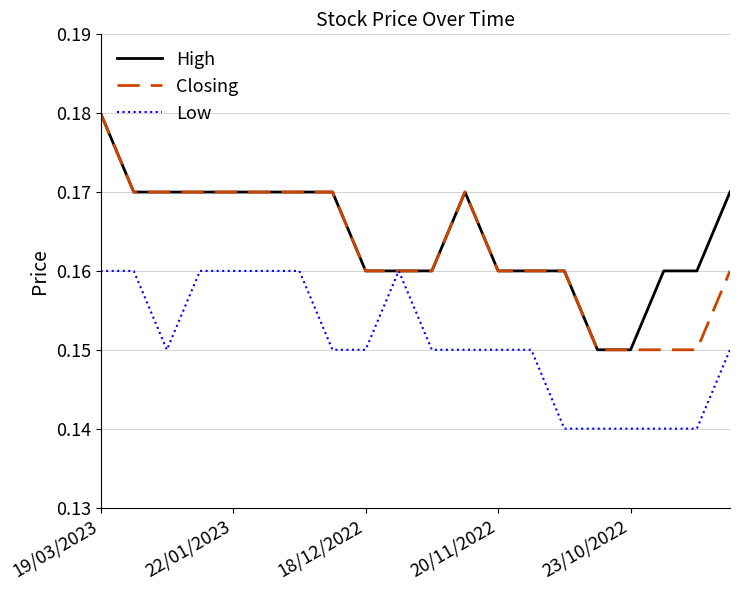

True or false: Closing and High intersect in this chart.

False